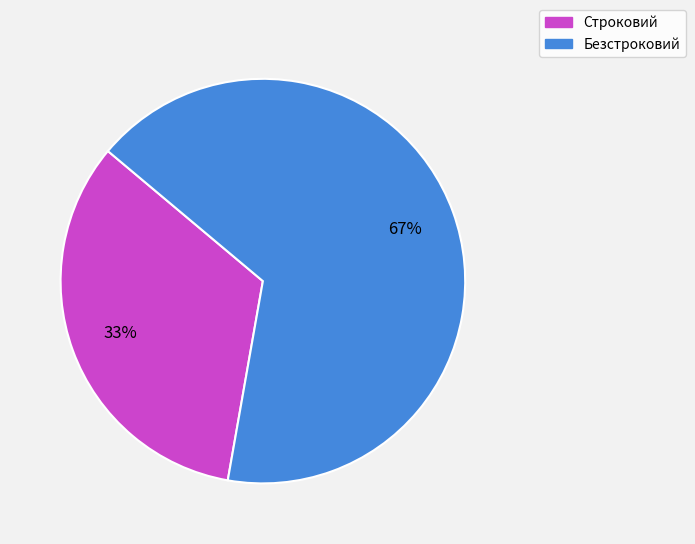

Do Строковий and Безстроковий together represent more than half of the pie?

Yes